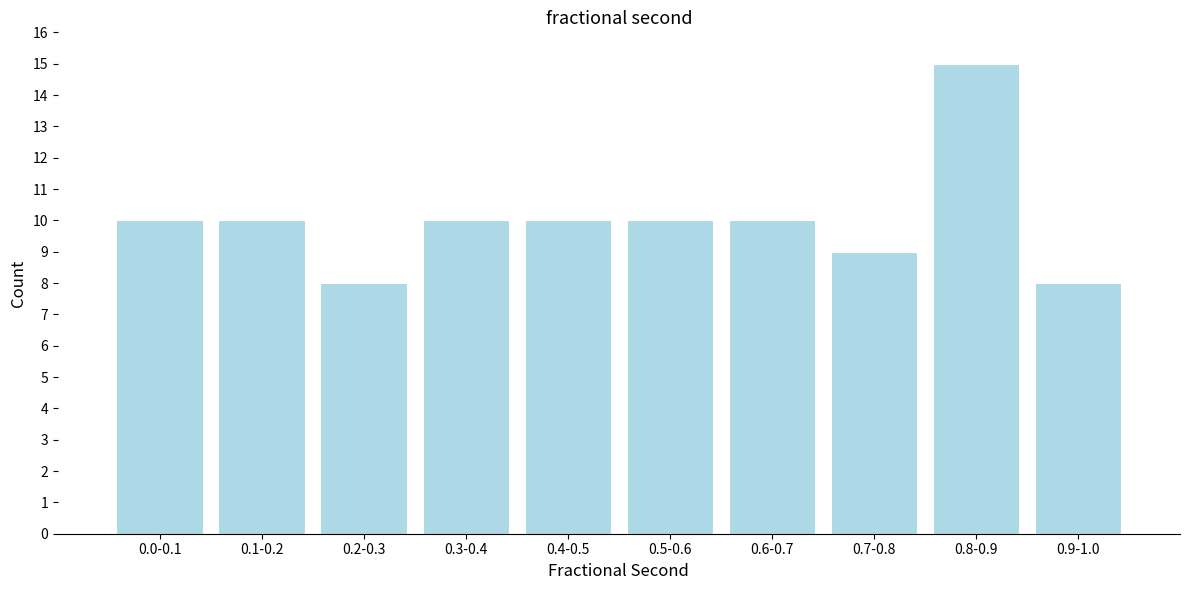

Reading left to right, what are all the values shown in this chart?

10	10	8	10	10	10	10	9	15	8